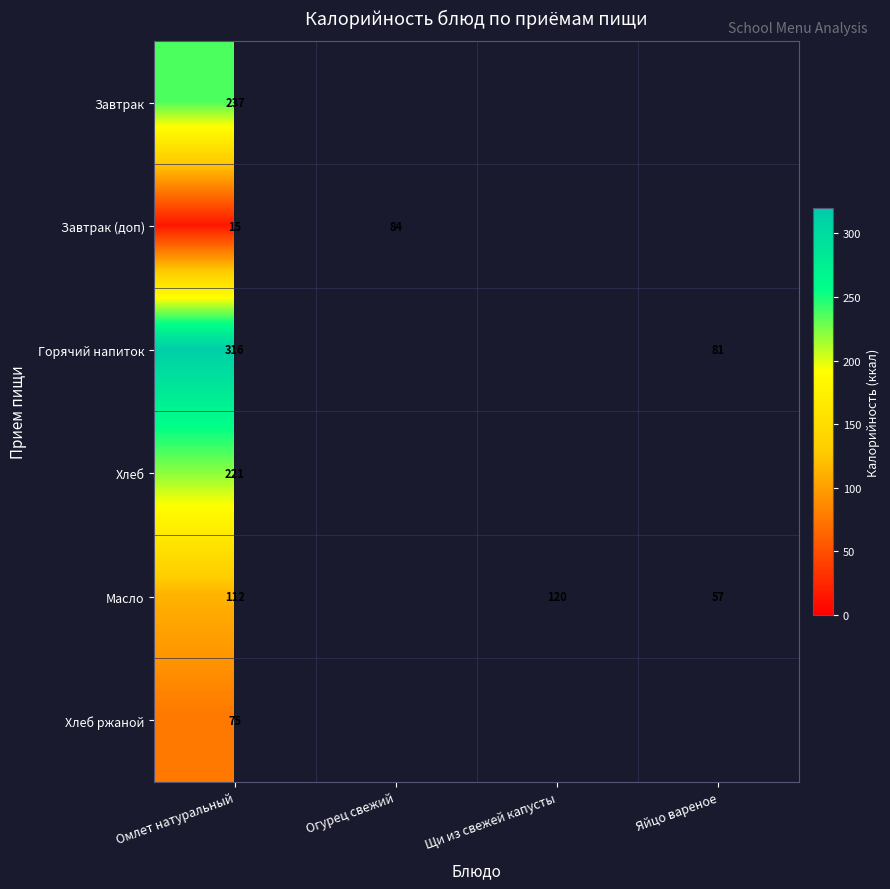

The value of Масло at Щи из свежей капусты is 83. True or false?

False